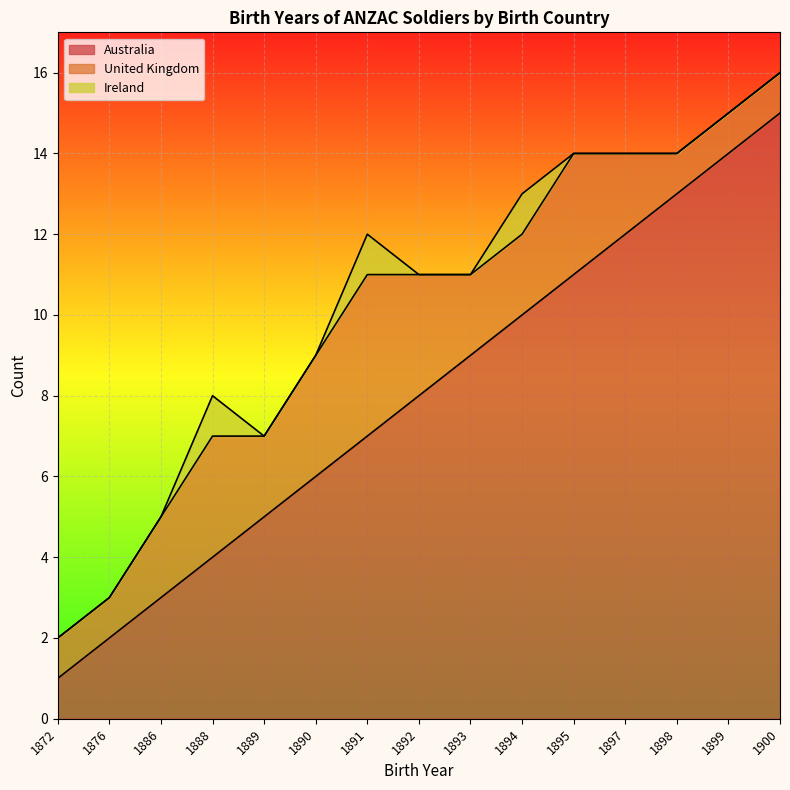

What is the difference between the highest and lowest values at 1899?

14